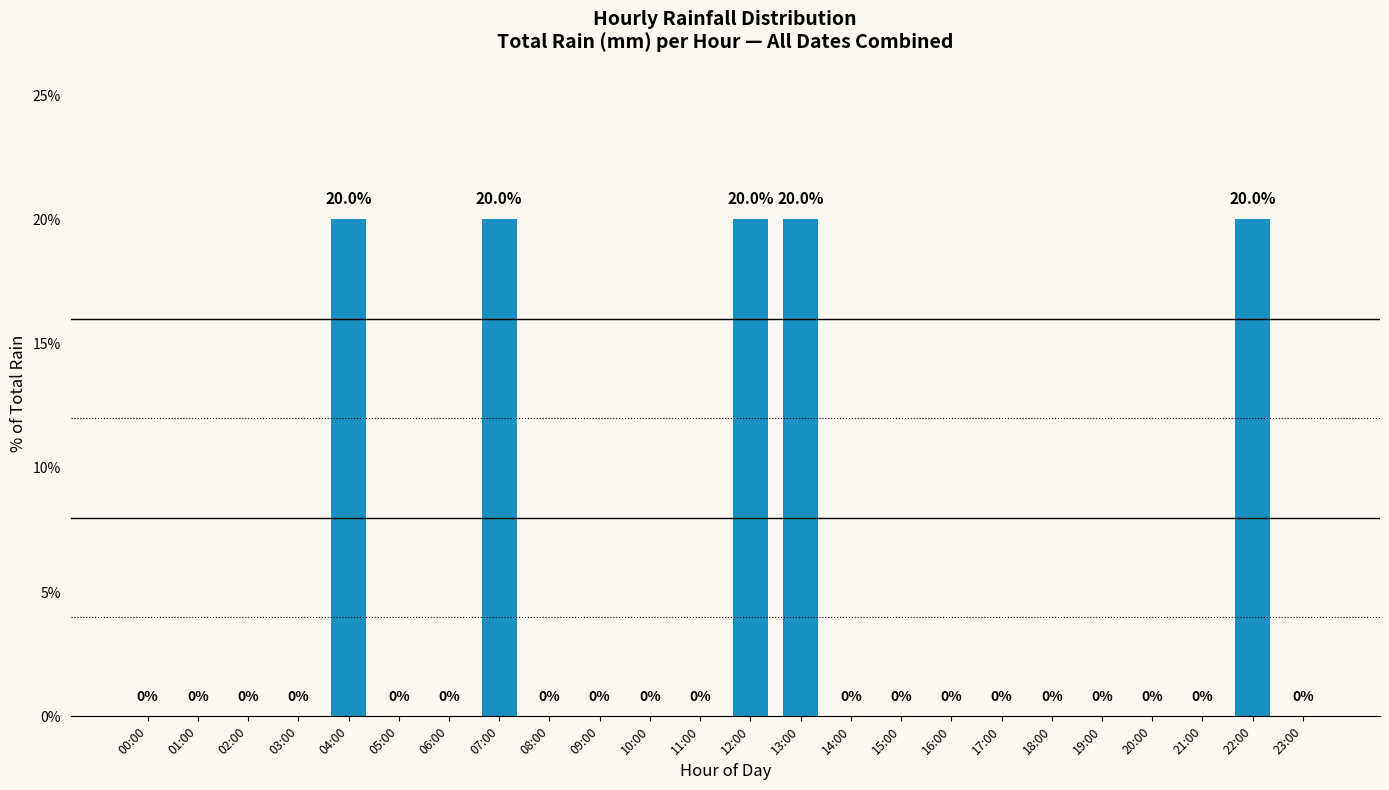

What is the maximum value shown in the chart?

20